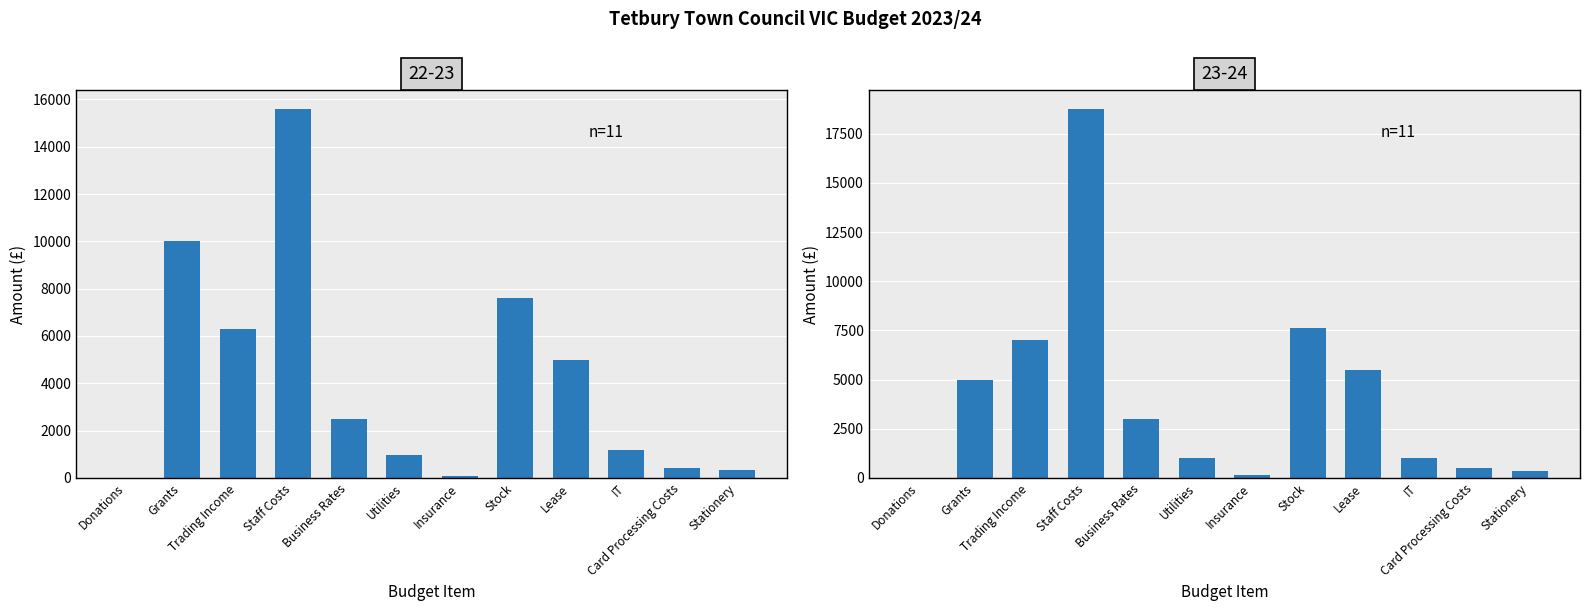

Is it true that 23-24 equals 500 at Card Processing Costs?

True